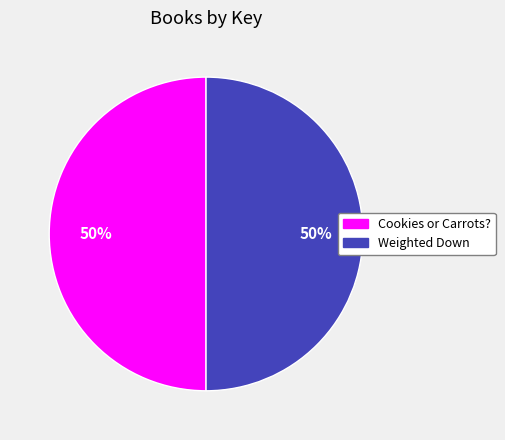

The Cookies or Carrots? slice represents 61% of the pie. True or false?

False